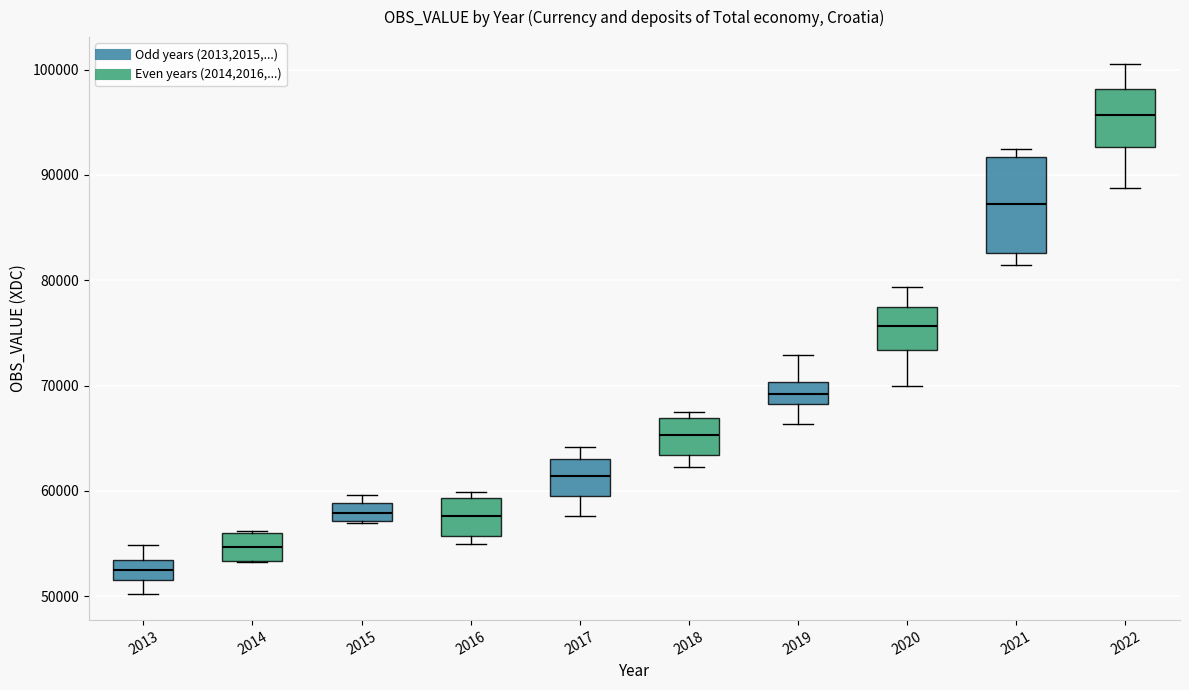

Reading left to right, transcribe this box plot: for each box, give where its median line is, the range the box spans, and where its two whiskers end, as read against the y-axis. The values are not printed on the chart, so give them approximately, as read against the axis.

2013: median 52000 (inside the box), box 52000 to 53000, whiskers 50000 to 55000
2014: median 55000, box 53000 to 56000, whiskers 53000 to 56000
2015: median 58000, box 57000 to 59000, whiskers 57000 to 60000
2016: median 58000, box 56000 to 59000, whiskers 55000 to 60000
2017: median 61000, box 59000 to 63000, whiskers 58000 to 64000
2018: median 65000, box 63000 to 67000, whiskers 62000 to 67000 (just above the box's upper edge)
2019: median 69000, box 68000 to 70000, whiskers 66000 to 73000
2020: median 76000, box 73000 to 77000, whiskers 70000 to 79000
2021: median 87000, box 83000 to 92000, whiskers 81000 to 92000 (just above the box's upper edge)
2022: median 96000, box 93000 to 98000, whiskers 89000 to 101000